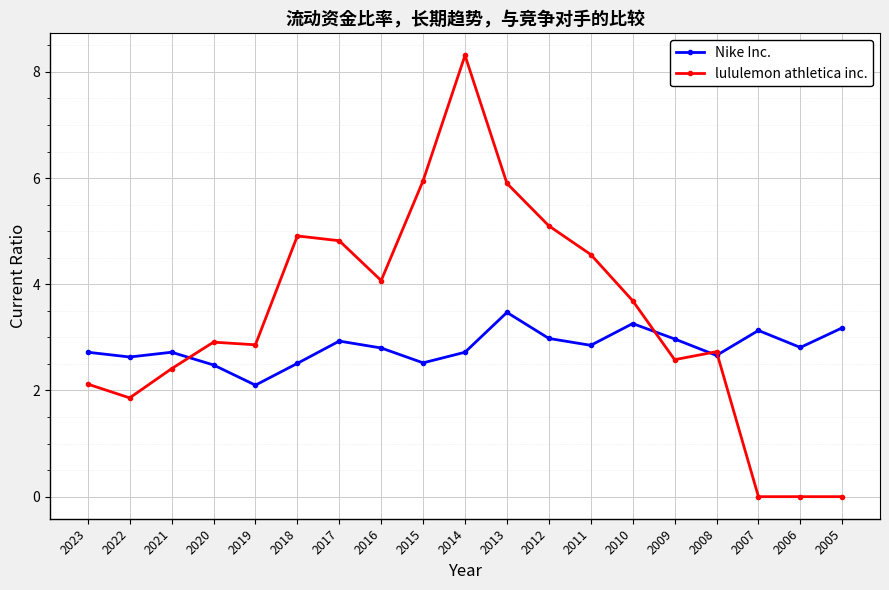

Is it true that Nike Inc. equals 5.0 at 2012?

False